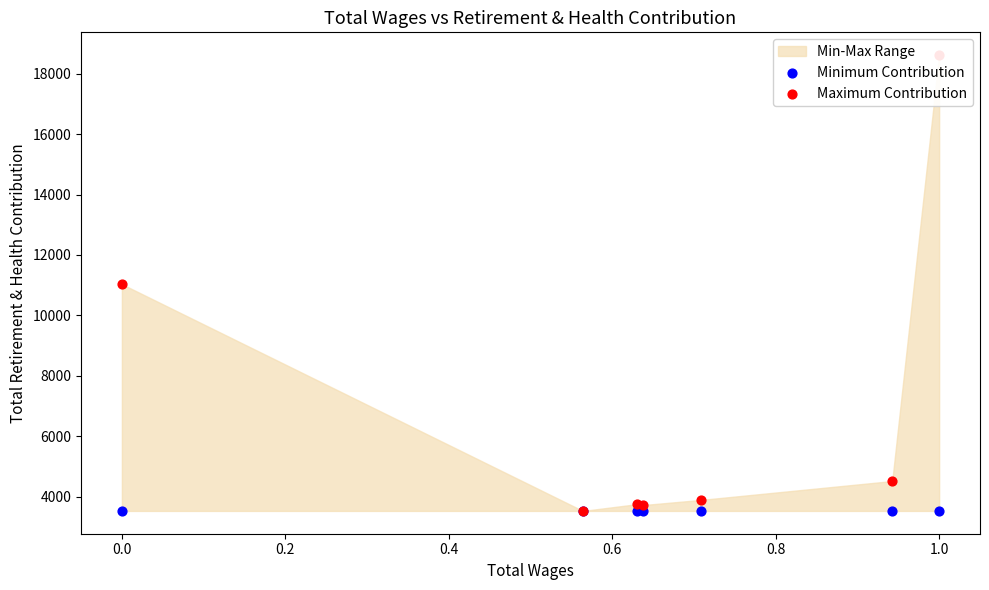

At which category is the sum across all series the highest?

1.0